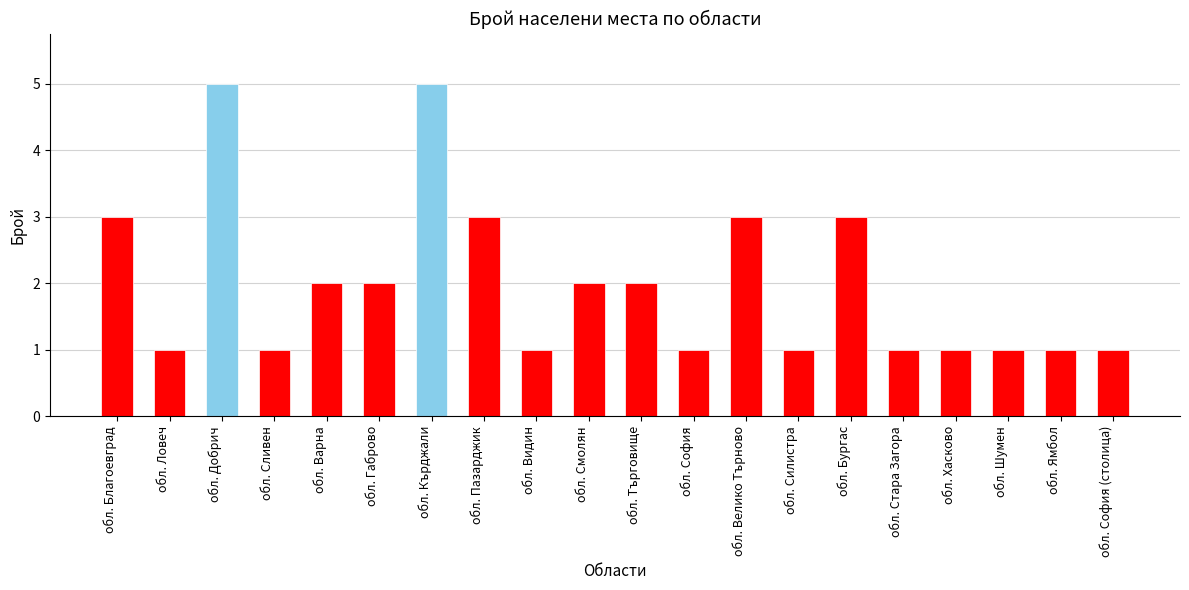

What is the label of the 4th bar from the right?

обл. Хасково